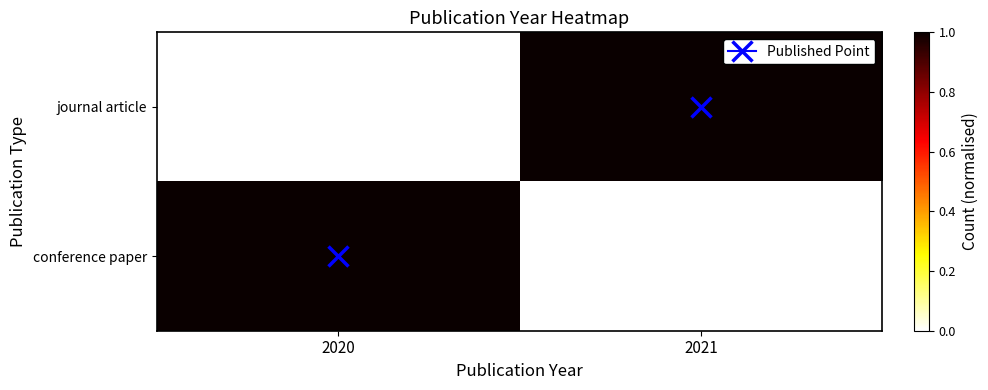

List the series in order of their peak value, highest first.

journal article, conference paper